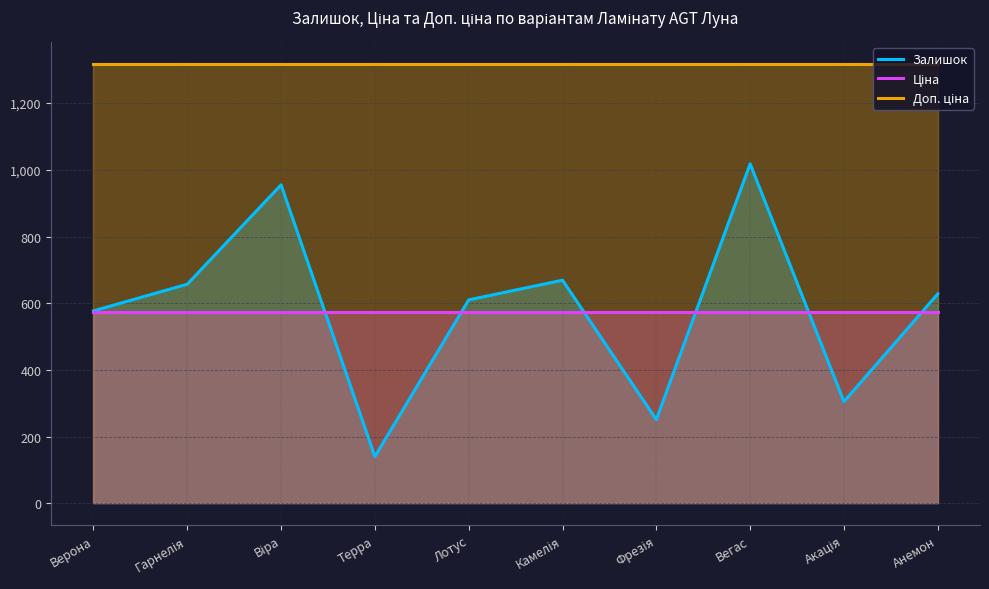

Rank the series at Терра from highest to lowest value.

Доп. ціна, Ціна, Залишок